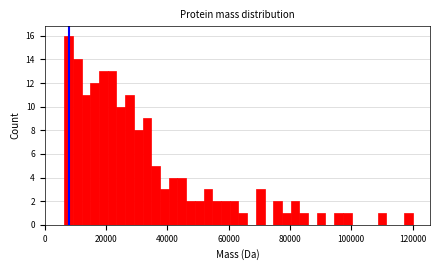

Around what value on the x-axis is the tallest bar? Give the approximate position of its centre, as read against the axis.

8000